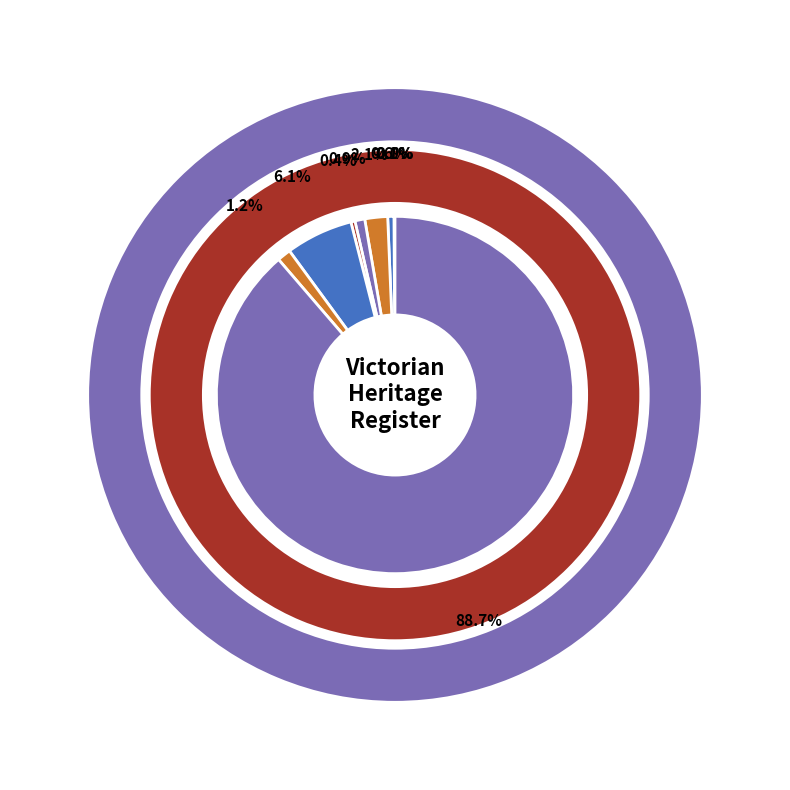

How many segments does this pie chart have?

9